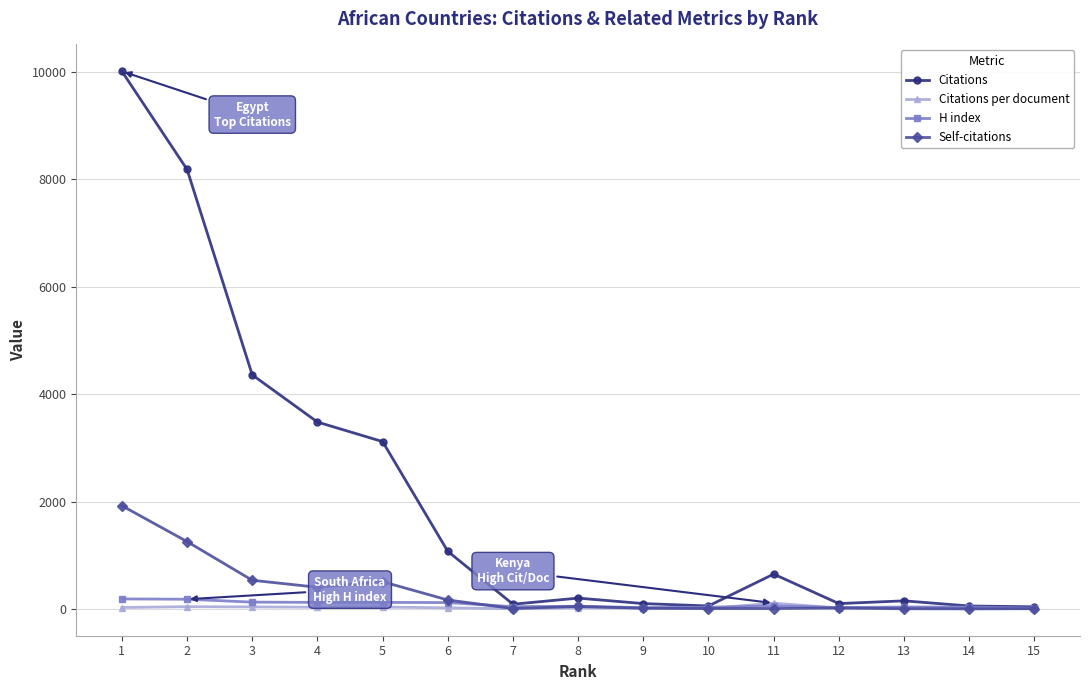

Where is the first local maximum for Self-citations?

5